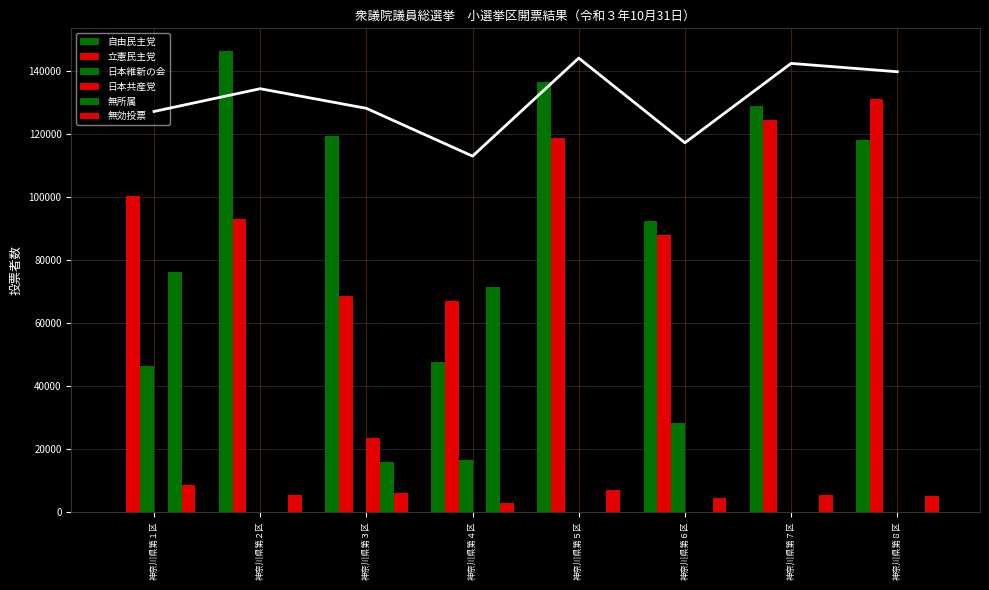

The value of 日本共産党 at 神奈川県第２区 is -8450. True or false?

False